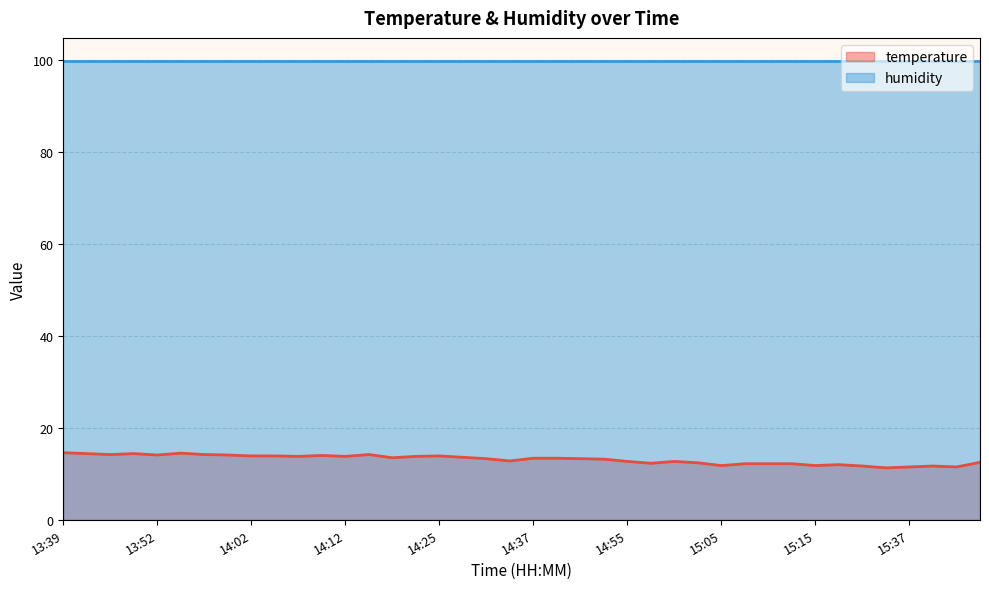

Read the value at 14:50.

13.2